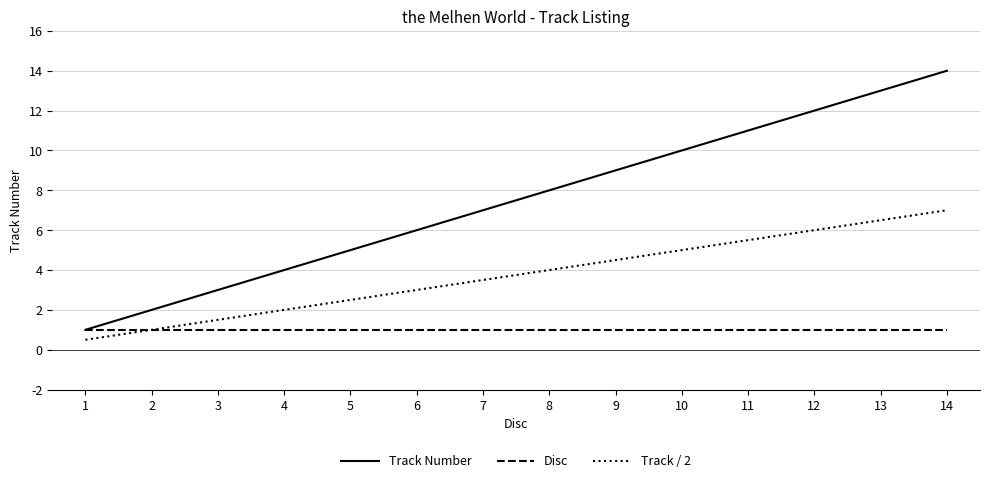

The Track Number series shows 3.0 at 3. True or false?

True